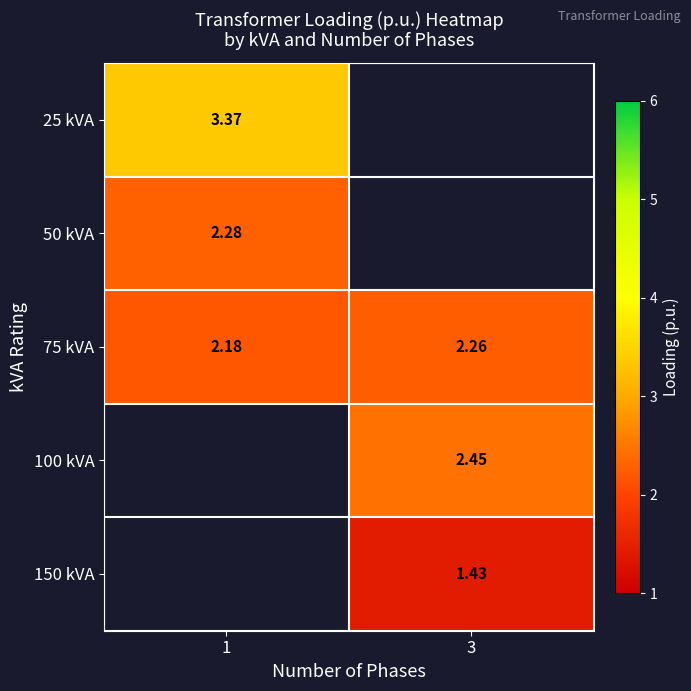

The value of 150 kVA at 3 is 2.2. True or false?

False